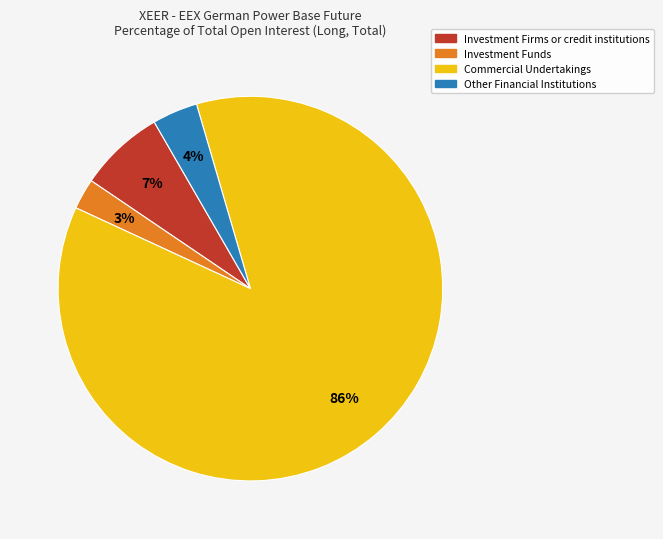

To the nearest percent, what portion does Investment Funds represent?

3%